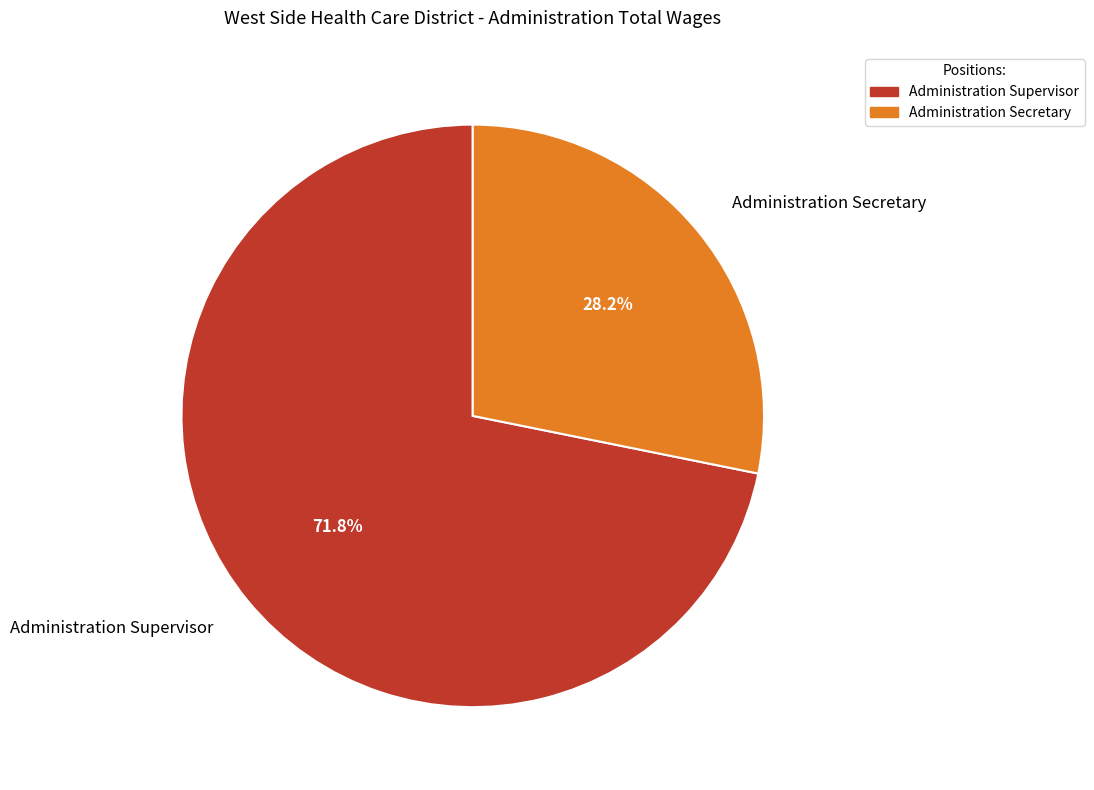

Which category has the smallest portion of the pie?

Administration Secretary